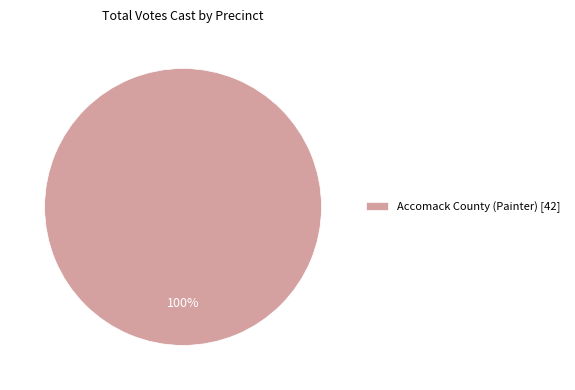

Rank the categories by value from lowest to highest.

Accomack County (Painter) [42]